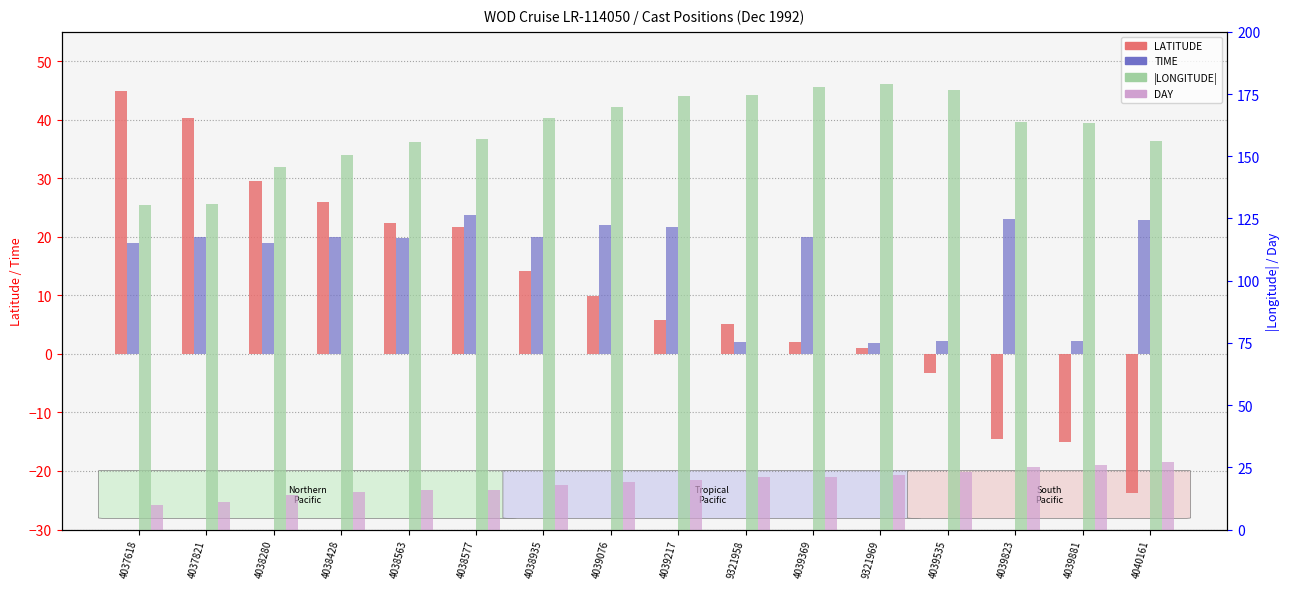

What position from the right is 4039217?

8